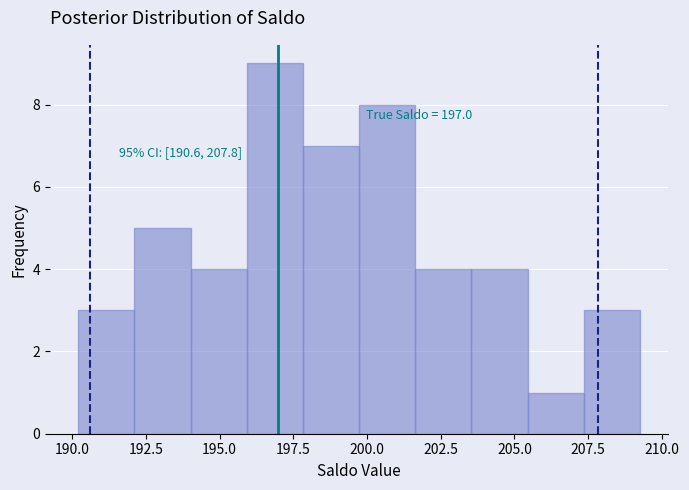

Around what value on the x-axis is the tallest bar? Give the approximate position of its centre, as read against the axis.

197.0